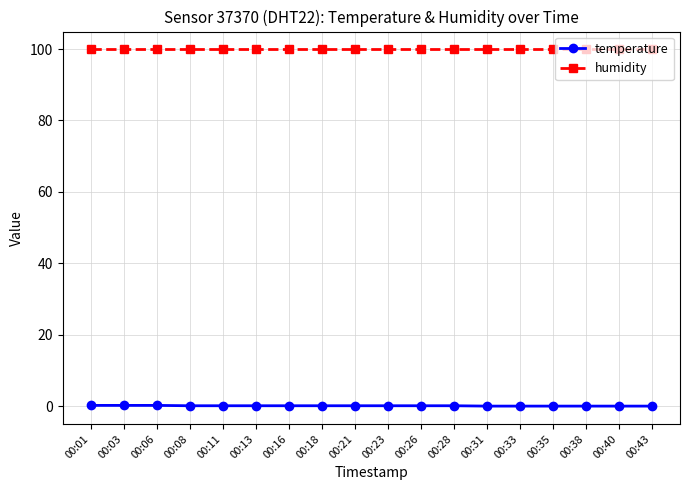

Which series has the largest total across all categories?

humidity